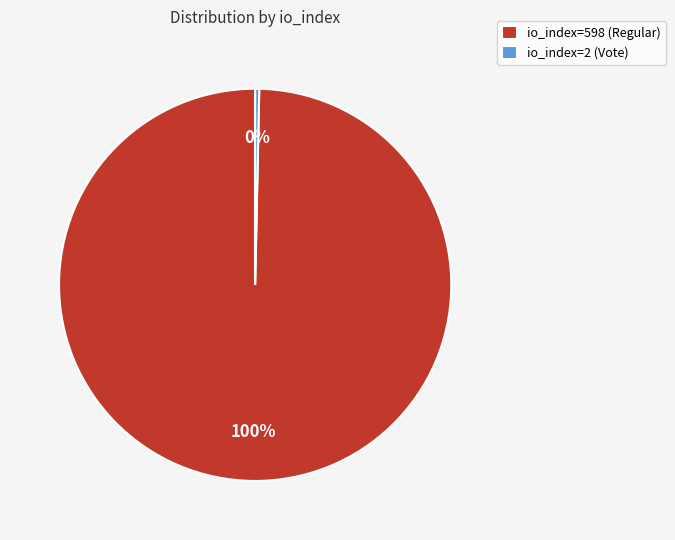

The io_index=598 (Regular) slice represents 86% of the pie. True or false?

False